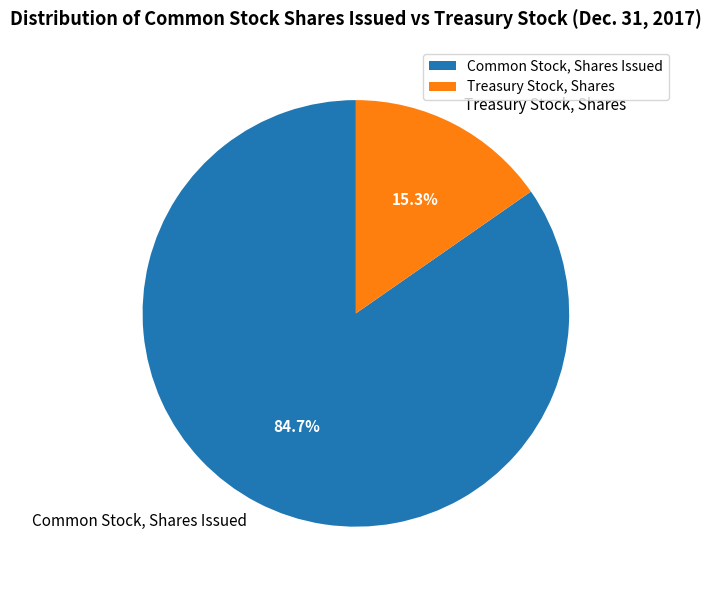

Which has a higher value, Treasury Stock, Shares or Common Stock, Shares Issued?

Common Stock, Shares Issued